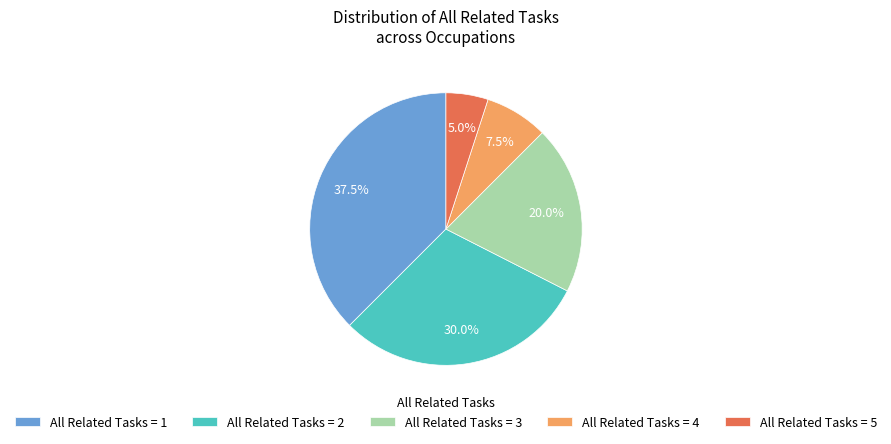

What percentage do All Related Tasks = 4 and All Related Tasks = 5 together represent?

12.5%